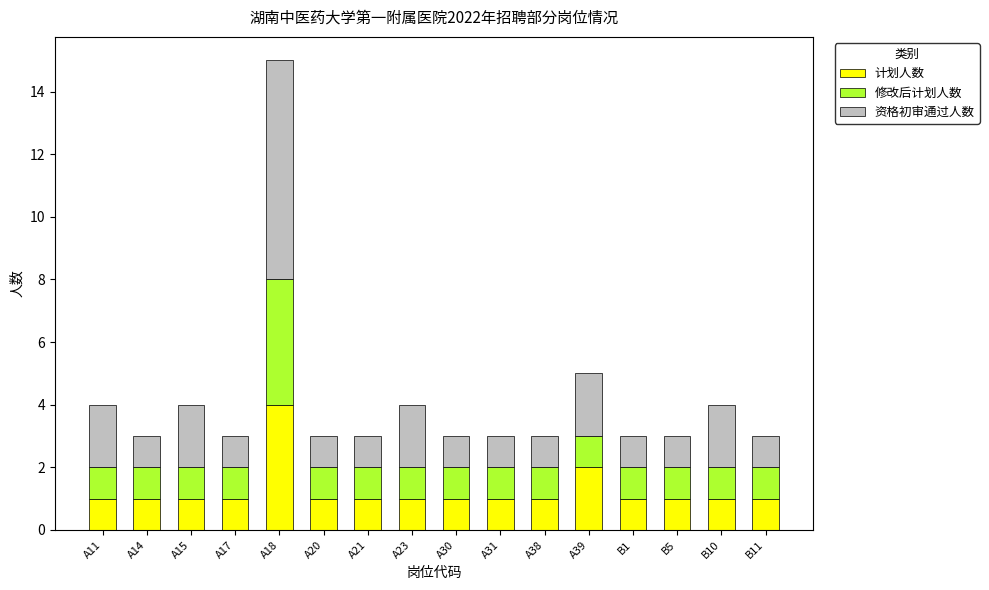

How many series are shown in this chart?

3